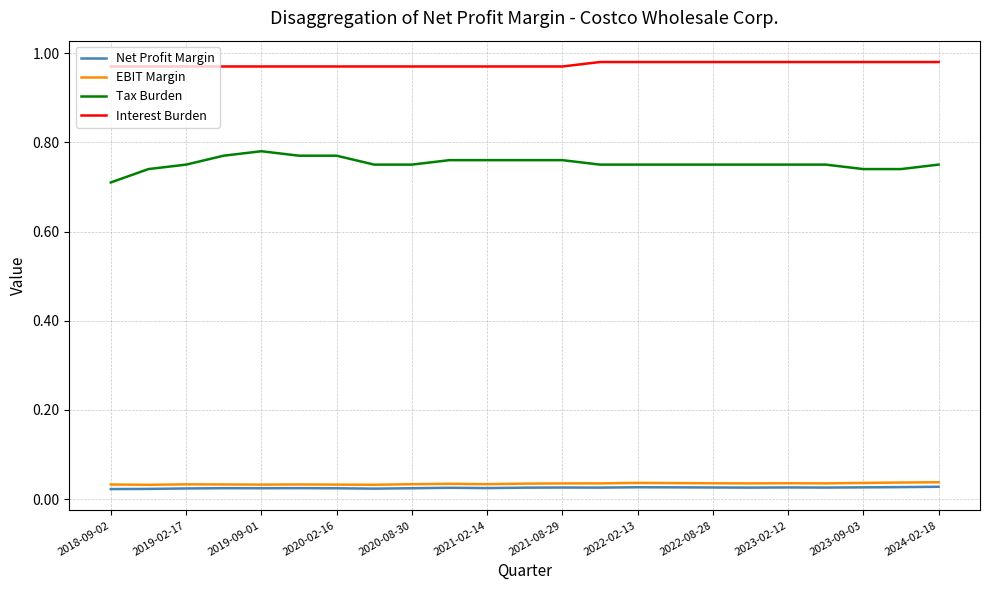

True or false: EBIT Margin and Interest Burden cross at least once.

False